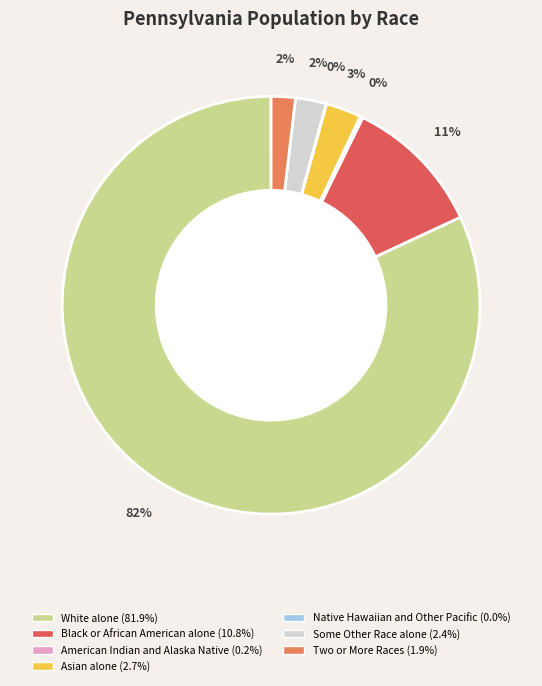

Which has a higher value, White alone or Some Other Race alone?

White alone